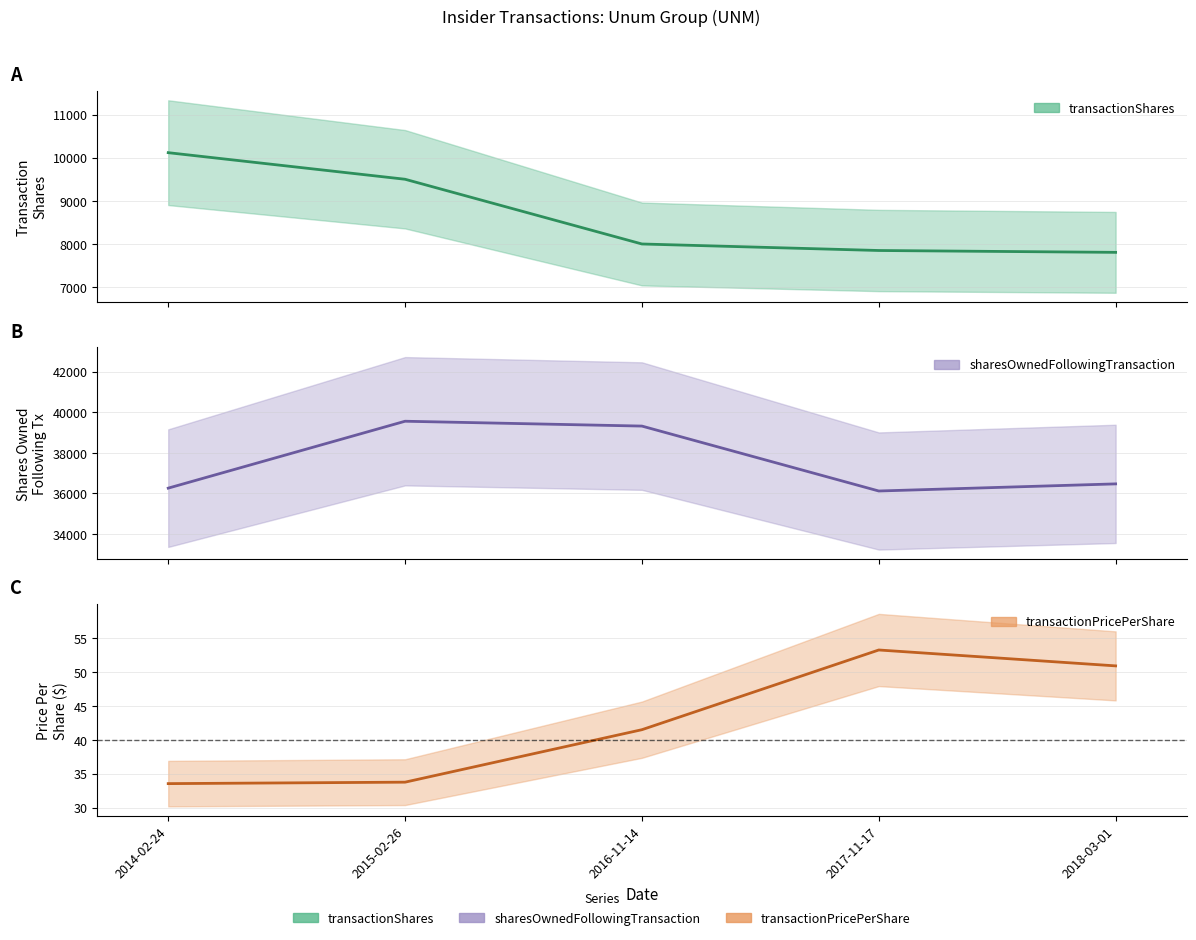

True or false: transactionShares and transactionPricePerShare intersect in this chart.

False